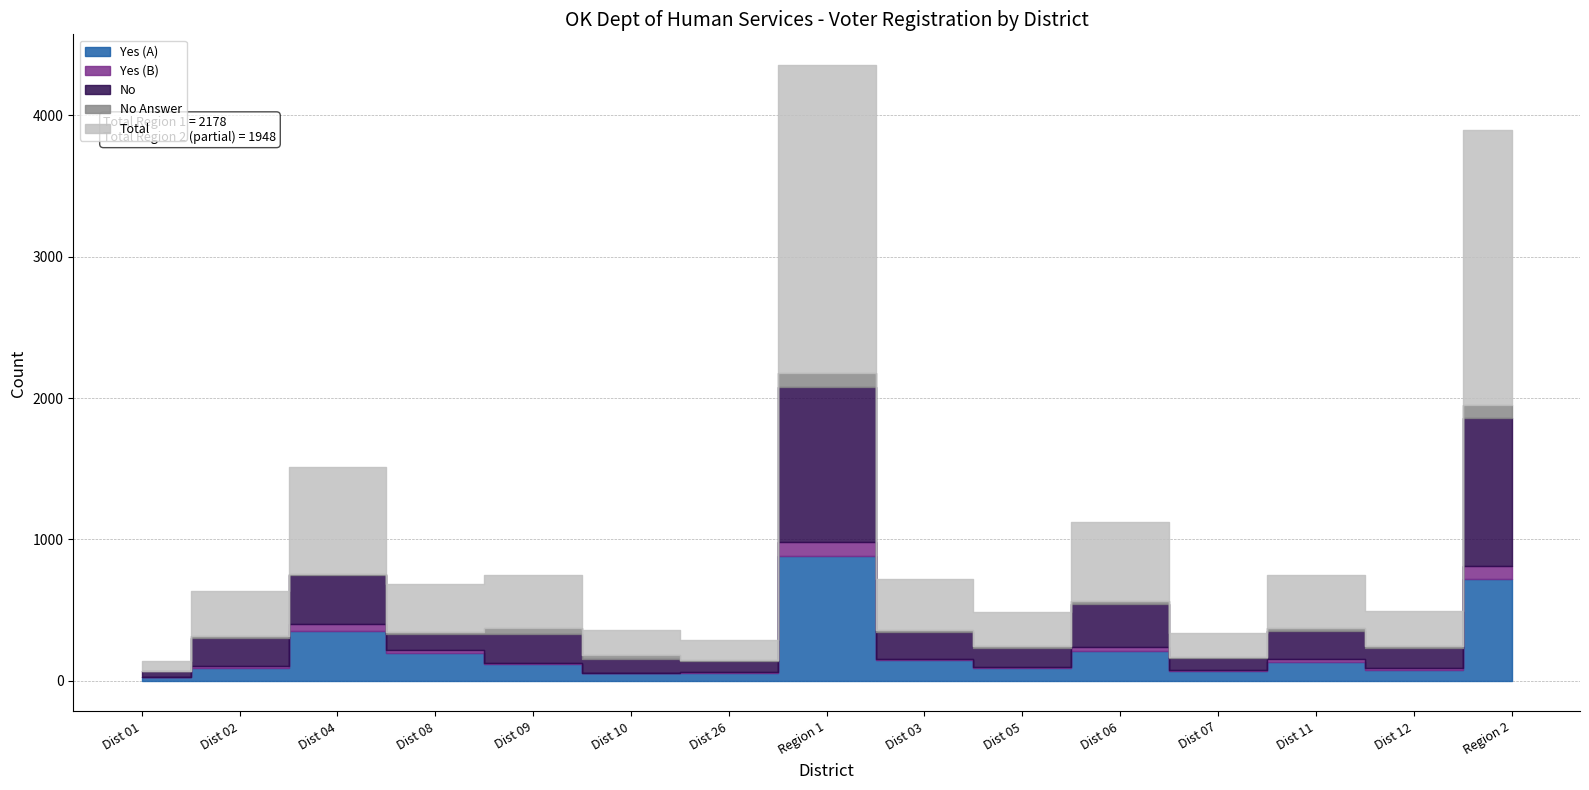

The value of Total at Region 2 is 1028. True or false?

False